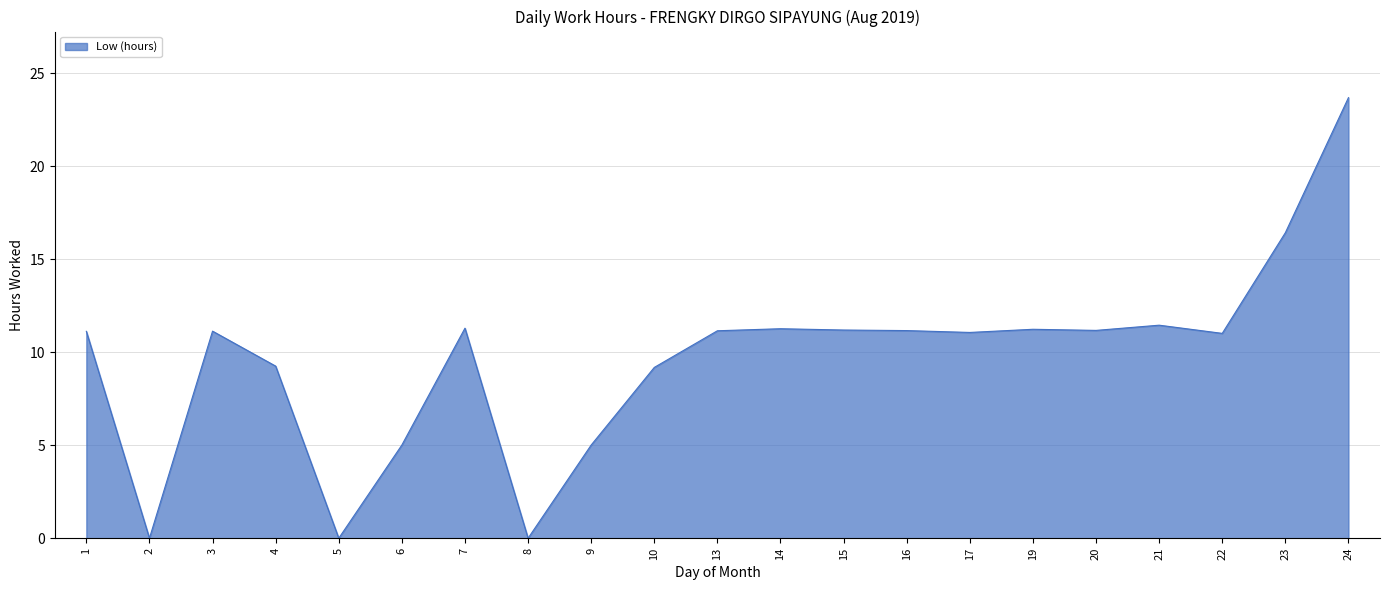

What is the difference between the second highest and second lowest values?

16.4